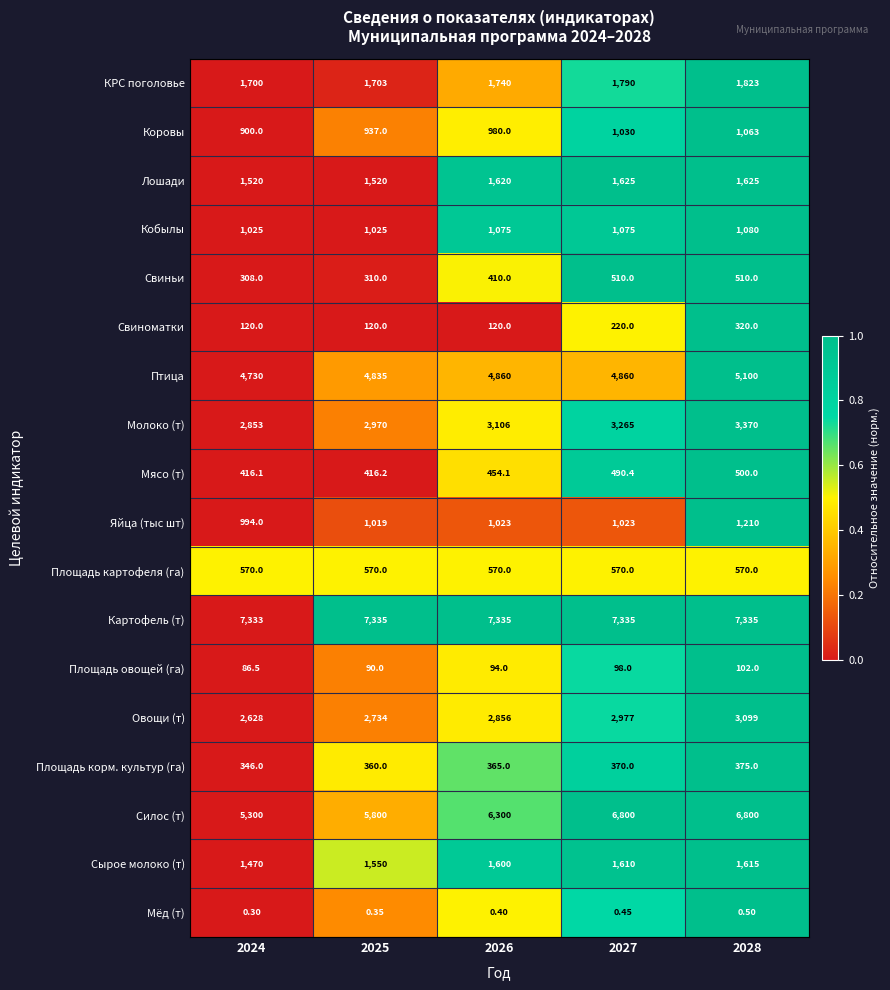

Rank the series by their maximum value, from highest to lowest.

Картофель (т), Силос (т), Птица, Молоко (т), Овощи (т), КРС поголовье, Лошади, Сырое молоко (т), Яйца (тыс шт), Кобылы, Коровы, Площадь картофеля (га), Свиньи, Мясо (т), Площадь корм. культур (га), Свиноматки, Площадь овощей (га), Мёд (т)